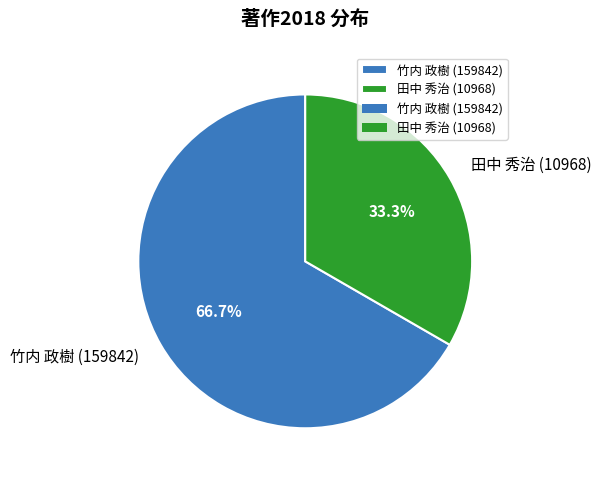

Which has a higher value, 田中 秀治 (10968) or 竹内 政樹 (159842)?

竹内 政樹 (159842)